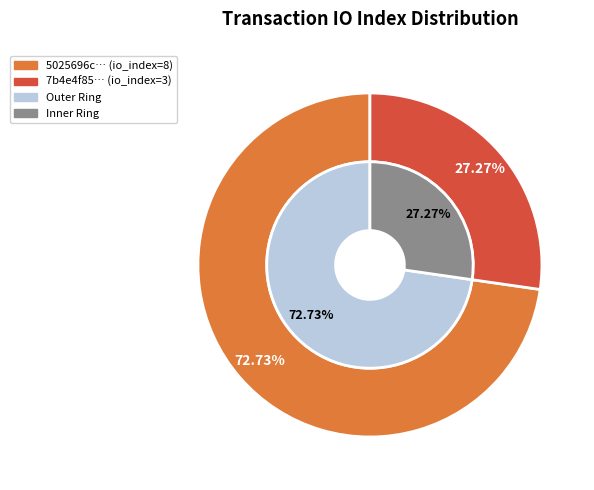

How many slices are in this pie chart?

2